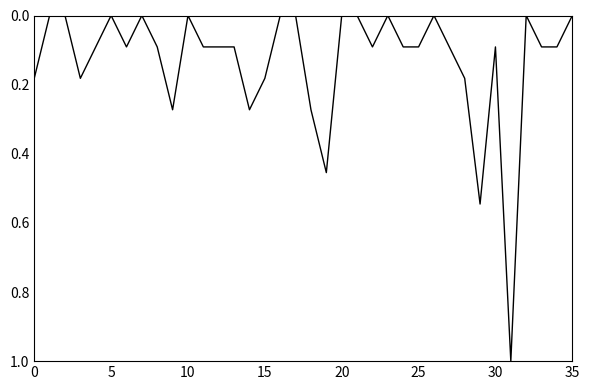

What is the greatest value displayed?

1.0